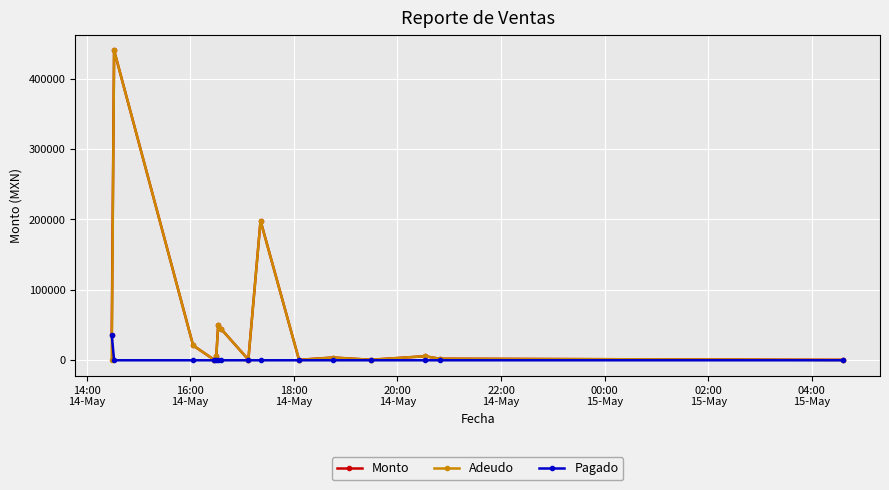

How many data points in Pagado are above 0?

1